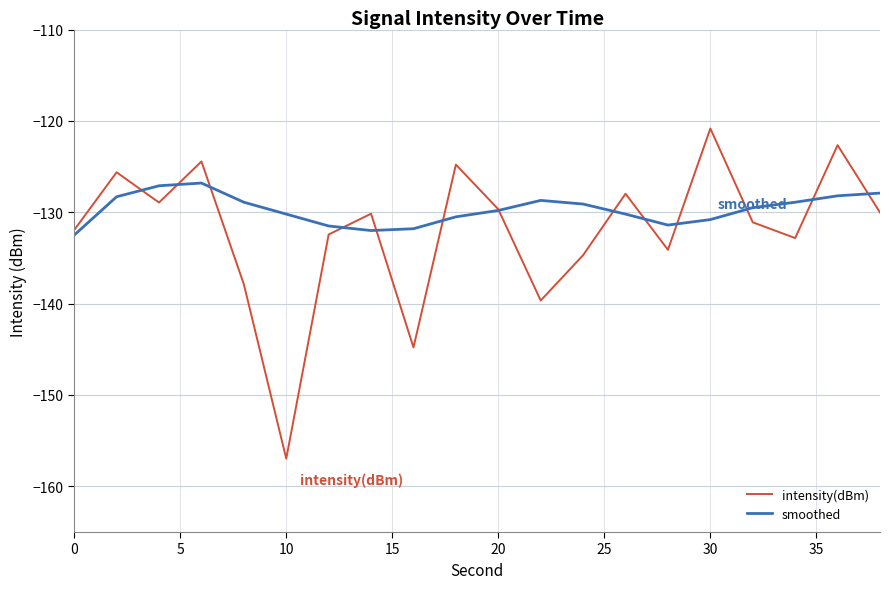

What is the smallest value displayed?

-157.0